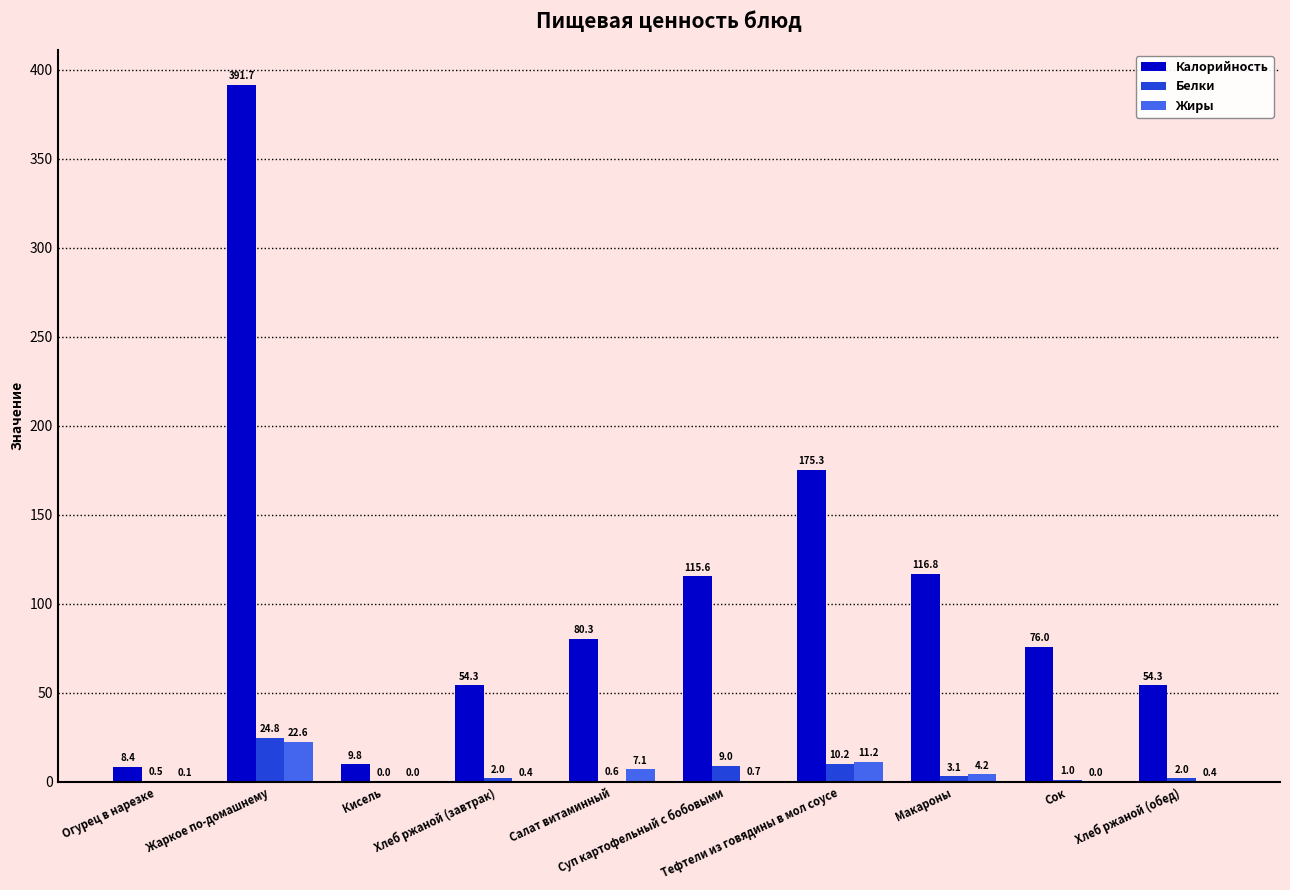

Which series has the largest total across all categories?

Калорийность